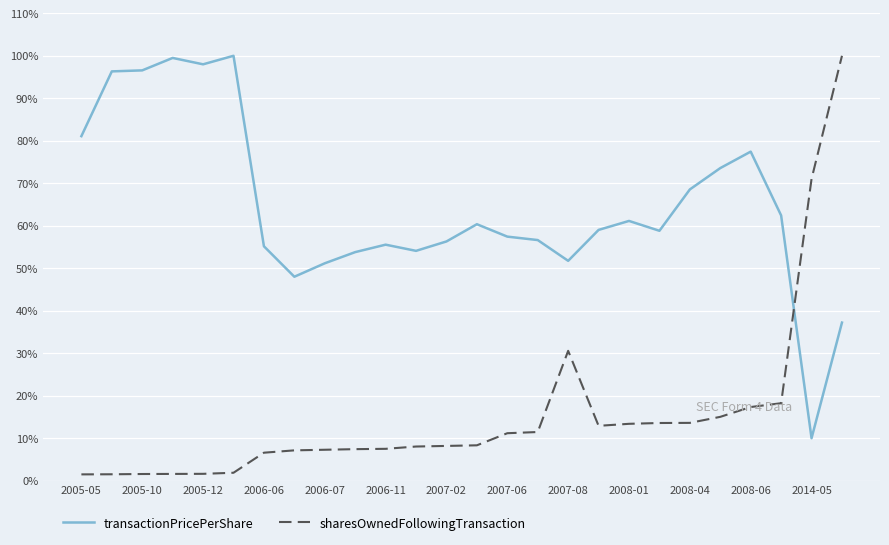

Does the chart display data point markers on the line(s)?

No